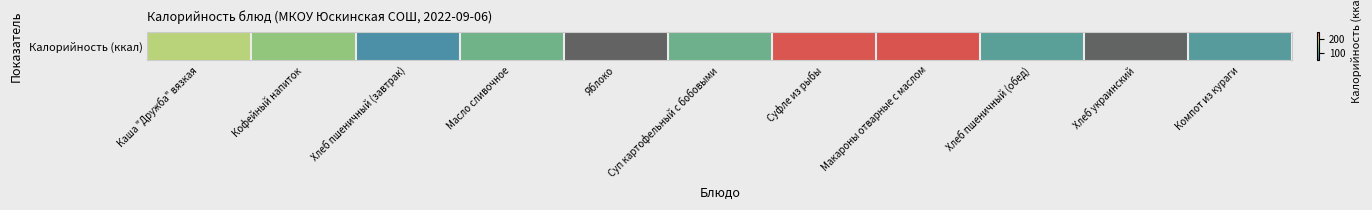

What is the ratio of the value at Масло сливочное to the value at Хлеб пшеничный (завтрак)?

1.6